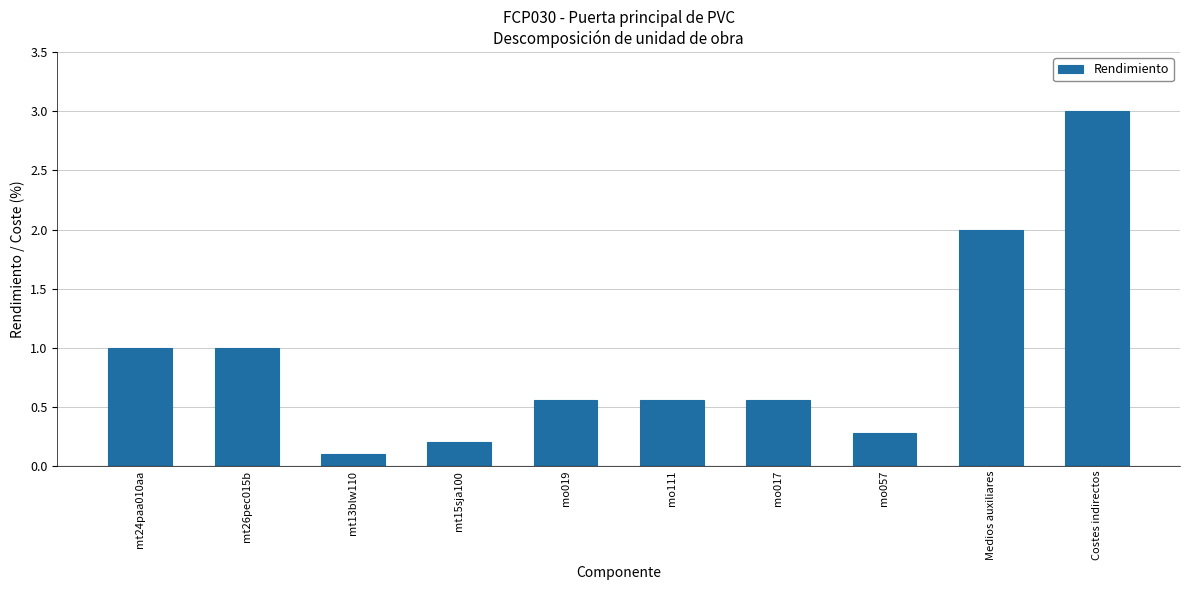

What position from the right is mt26pec015b?

9